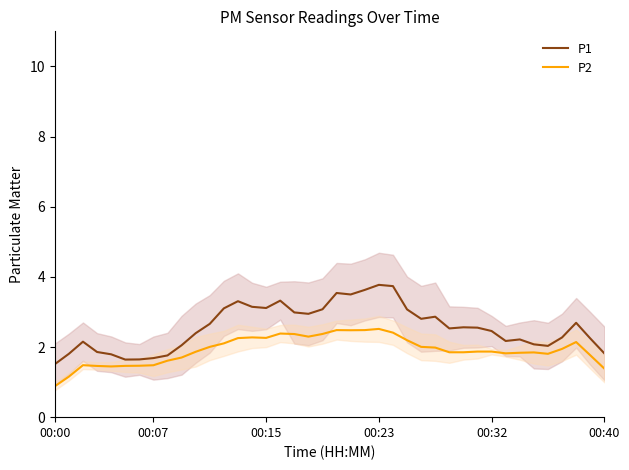

What is the minimum value for P1?

1.5